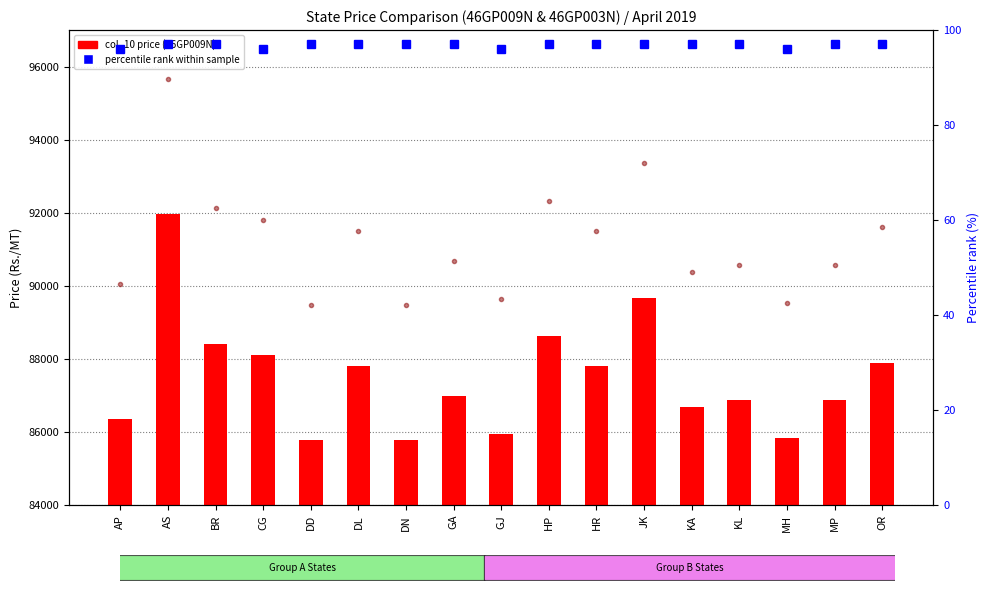

What is the difference between the col_8 (46GP003N price) values at AP and CG?

1740